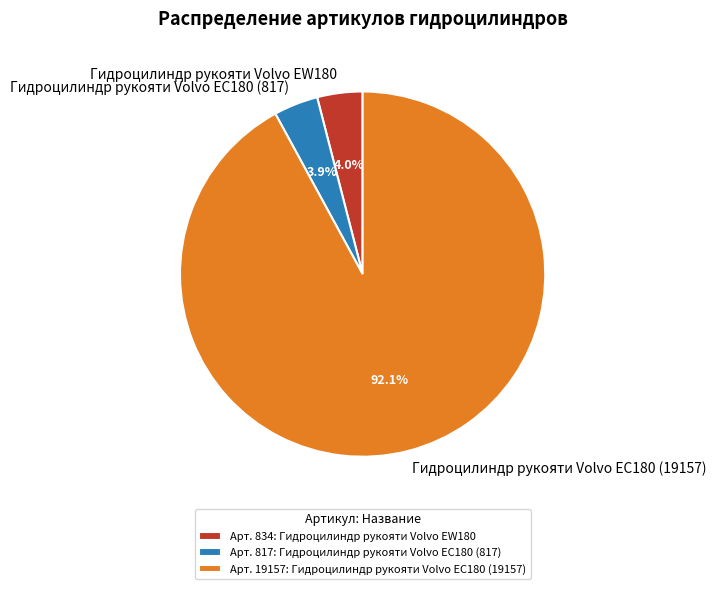

To the nearest percent, what portion does Гидроцилиндр рукояти Volvo EC180 (817) represent?

4%